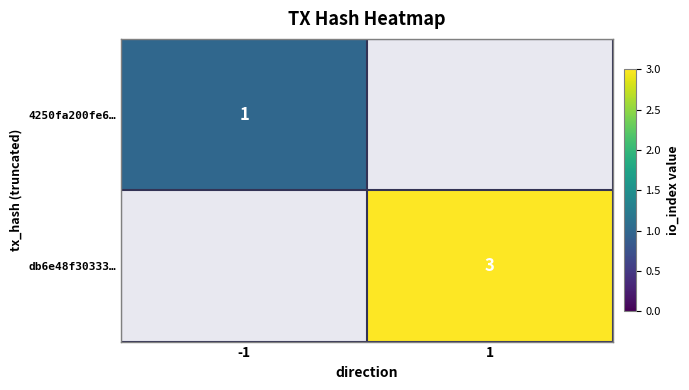

True or false: 4250fa200fe6… has a value of 1 at -1.

True